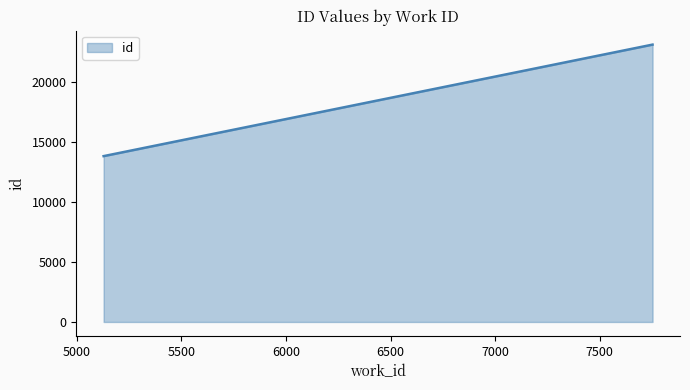

What is the greatest value displayed?

23150.0